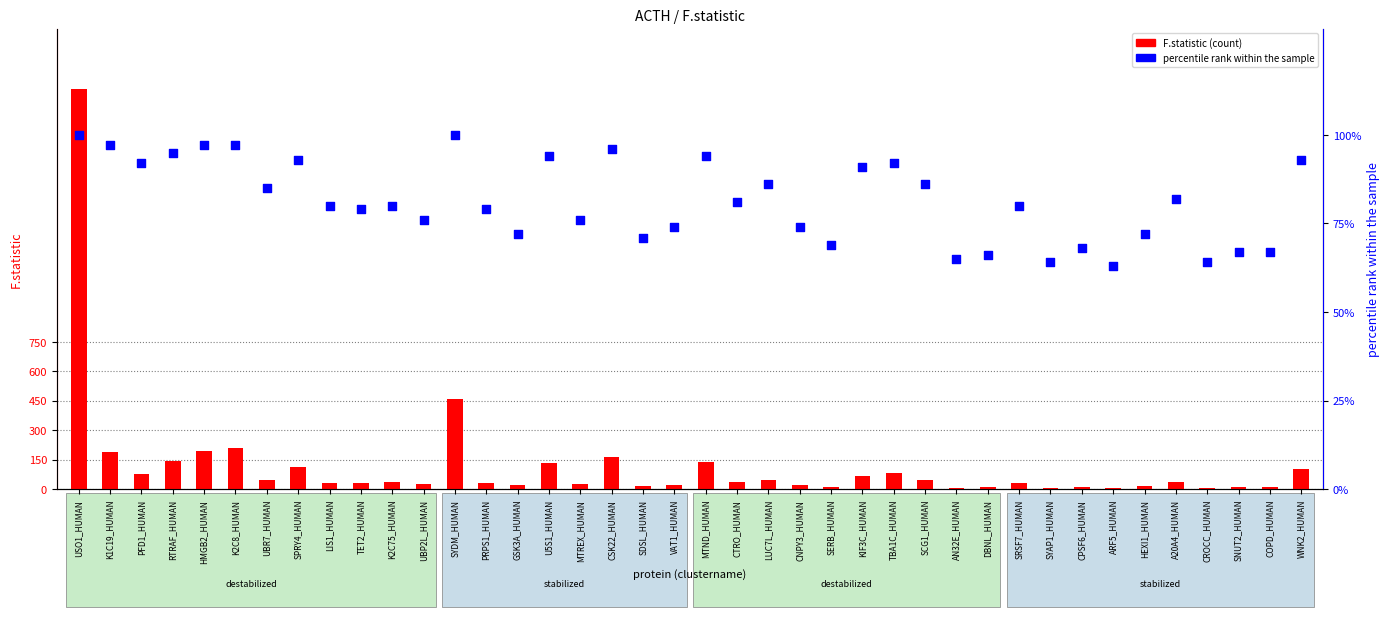

What is the total value across all series at MTREX_HUMAN?

102.2